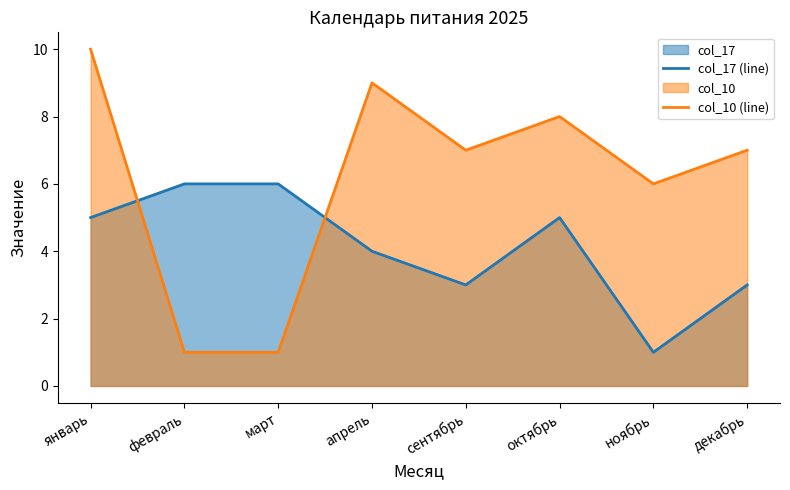

How many interior local peaks does the col_10 (line) series have?

2